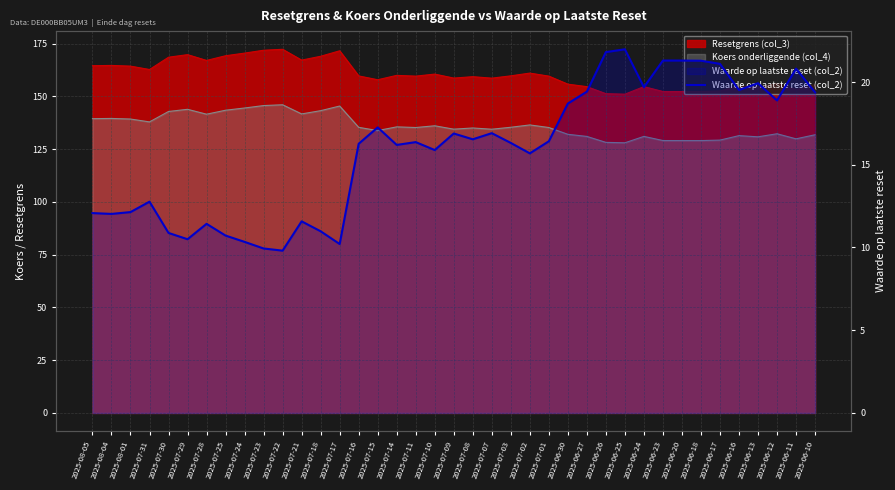

How many points are higher than both their immediate neighbors (excluding endpoints)?

10